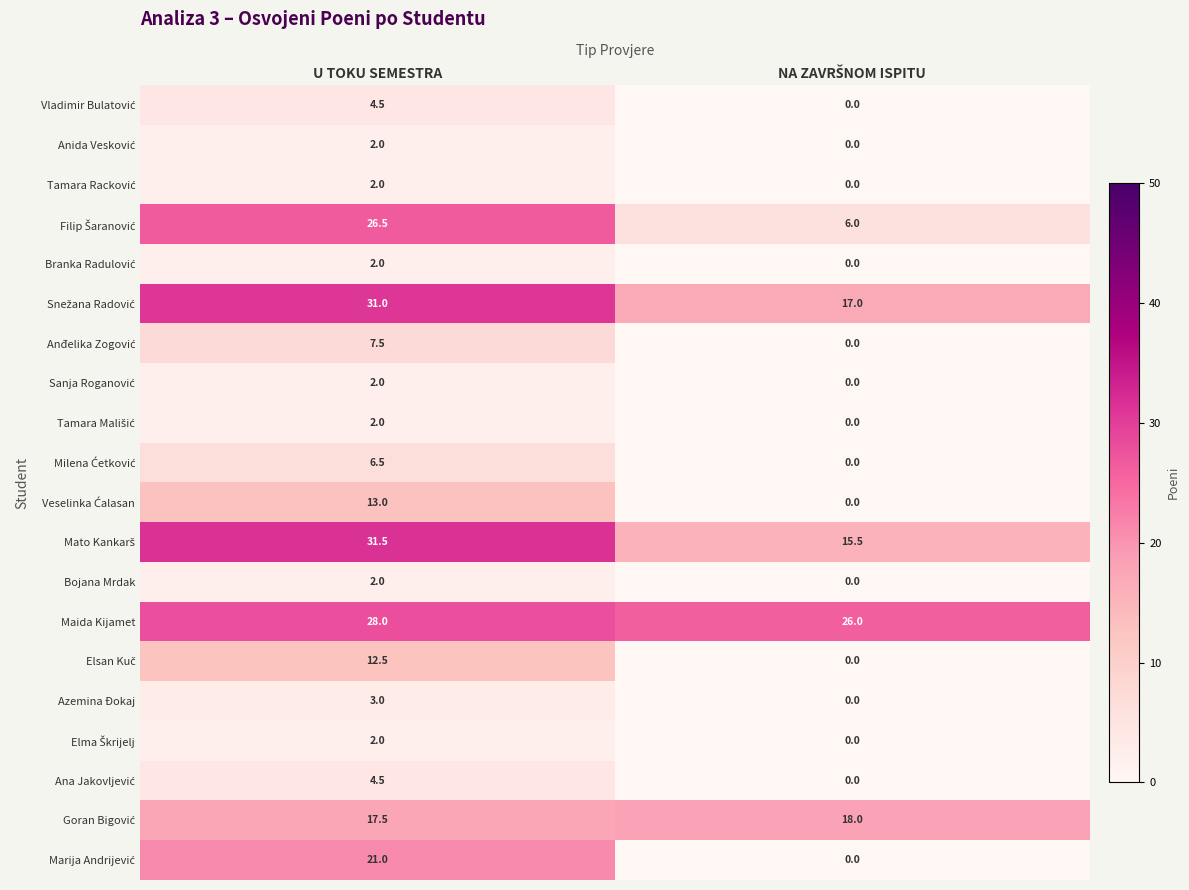

What is the maximum value shown in the chart?

31.5